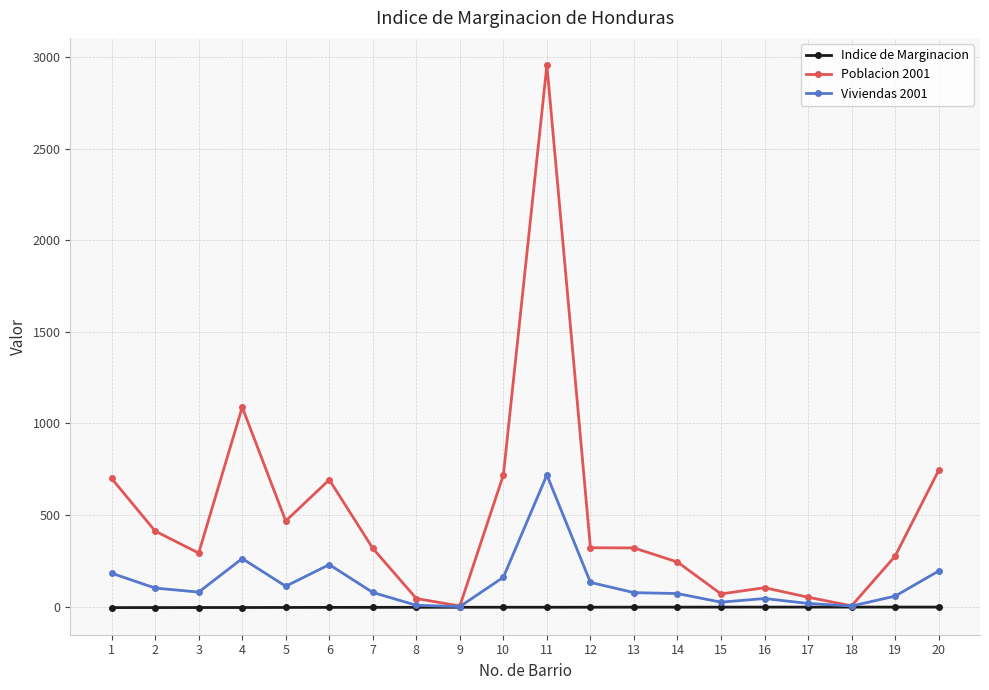

Which series has the widest spread of values?

Poblacion 2001